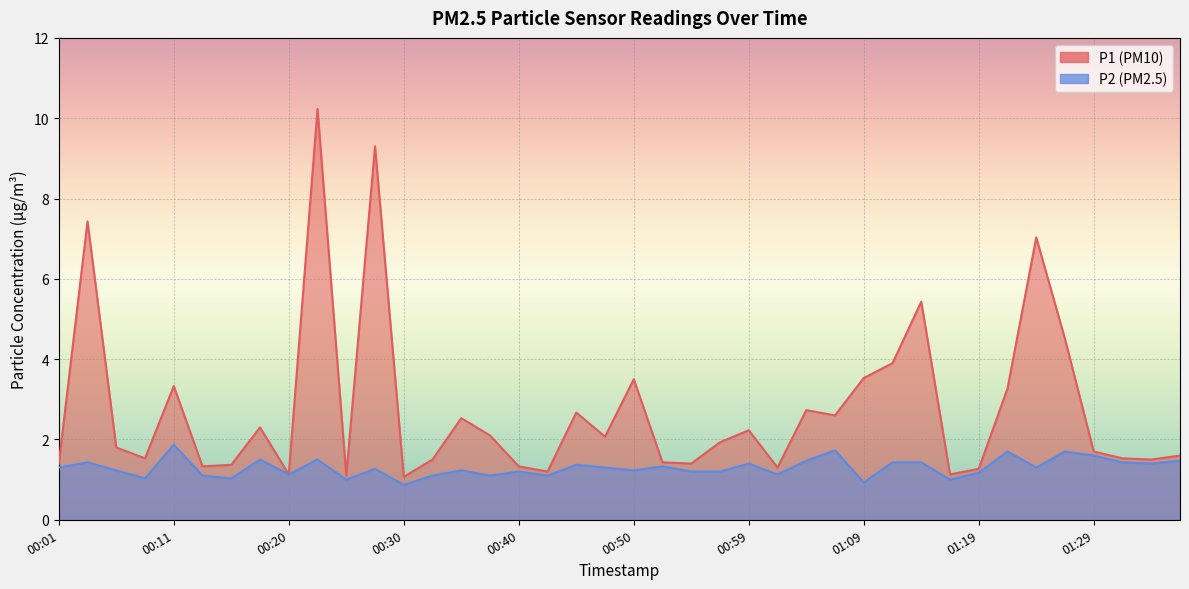

What are all the series names shown in the legend?

P1, P2